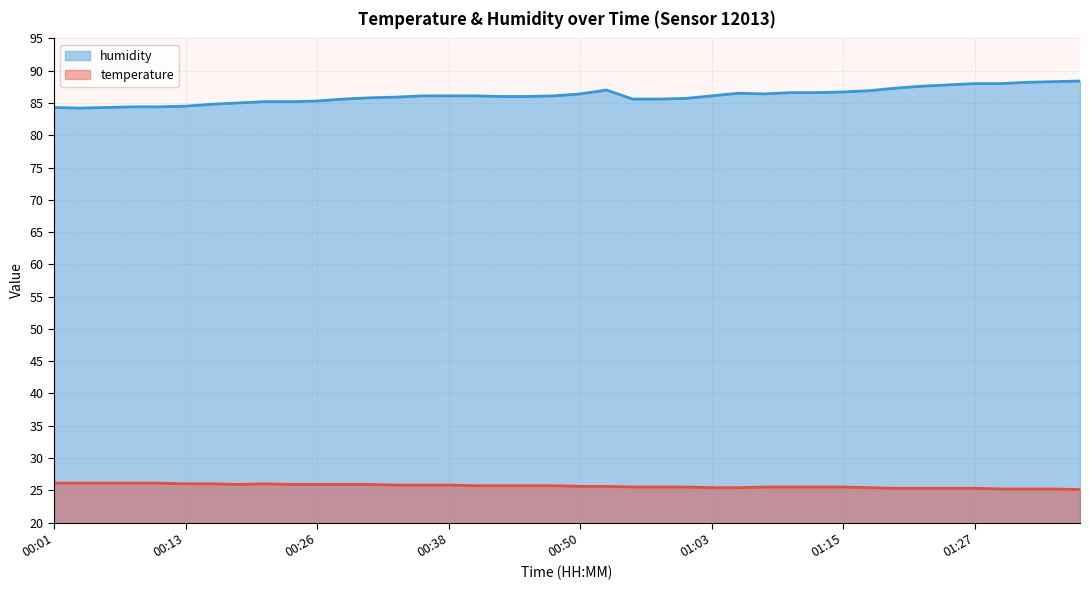

Reading left to right, extract all data points from this chart.

temperature: 26.1	26.1	26.1	26.1	26.1	26.0	26.0	25.9	26.0	25.9	25.9	25.9	25.9	25.8	25.8	25.8	25.7	25.7	25.7	25.7	25.6	25.6	25.5	25.5	25.5	25.4	25.4	25.5	25.5	25.5	25.5	25.4	25.3	25.3	25.3	25.3	25.2	25.2	25.2	25.1
humidity: 84.3	84.2	84.3	84.4	84.4	84.5	84.8	85.0	85.2	85.2	85.3	85.6	85.8	85.9	86.1	86.1	86.1	86.0	86.0	86.1	86.4	87.0	85.6	85.6	85.7	86.1	86.5	86.4	86.6	86.6	86.7	86.9	87.3	87.6	87.8	88.0	88.0	88.2	88.3	88.4